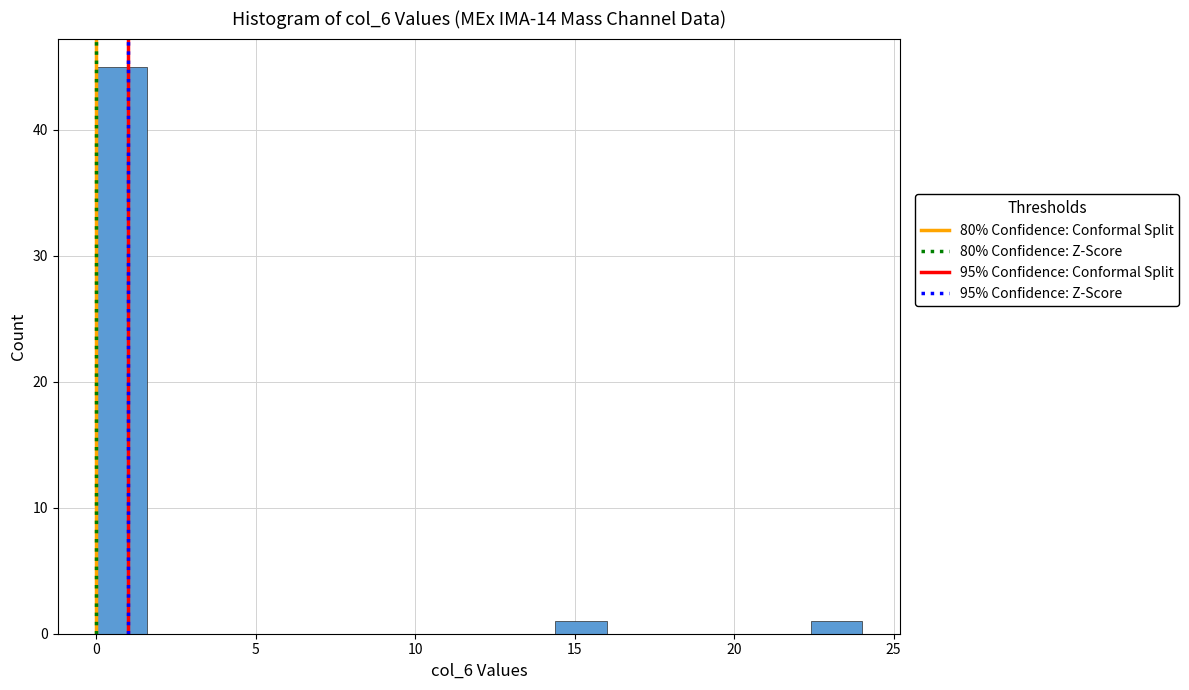

Read against the x-axis, roughly where is the centre of the tallest bar?

1.0